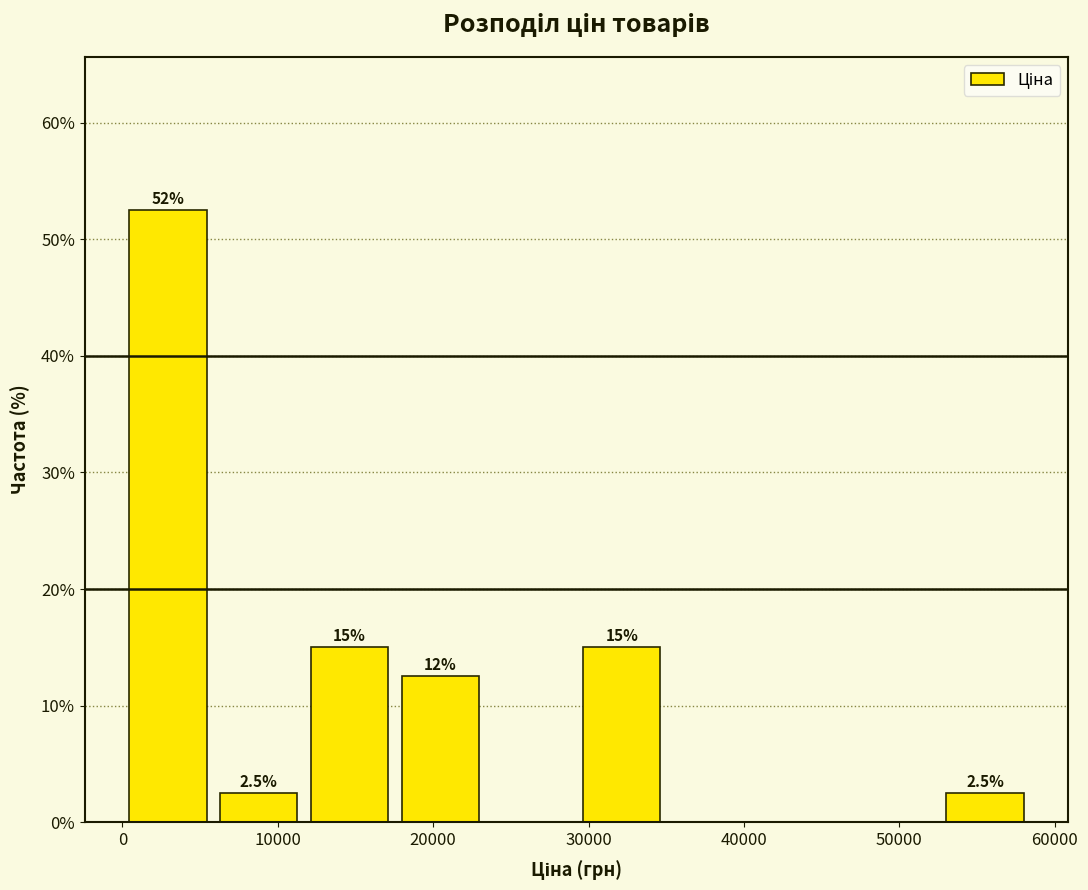

Which range on the x-axis has the tallest bar?

0 to 6000